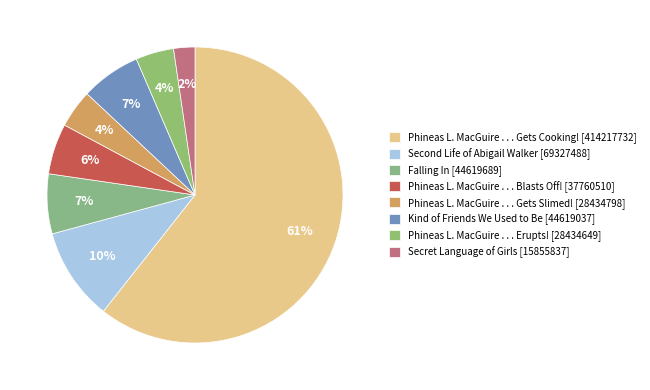

Count the number of slices in the pie.

8